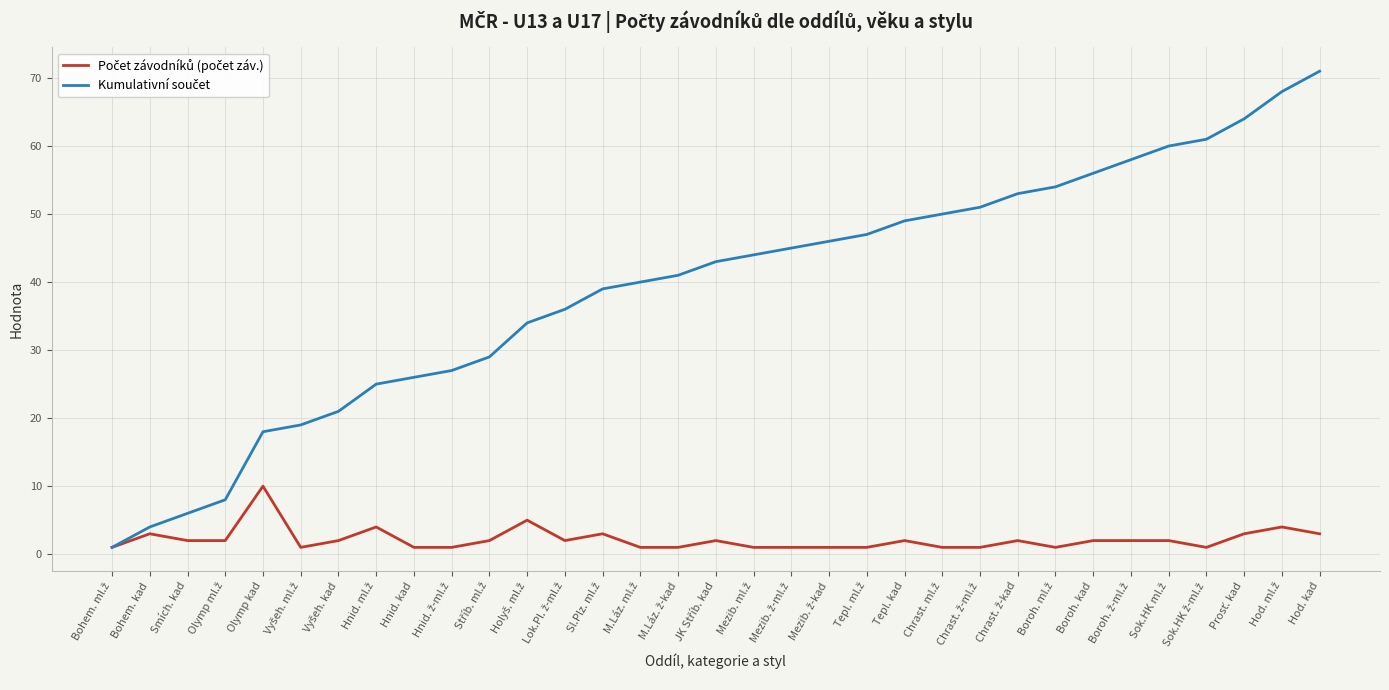

Which label corresponds to the largest value in the chart?

Hod. kad